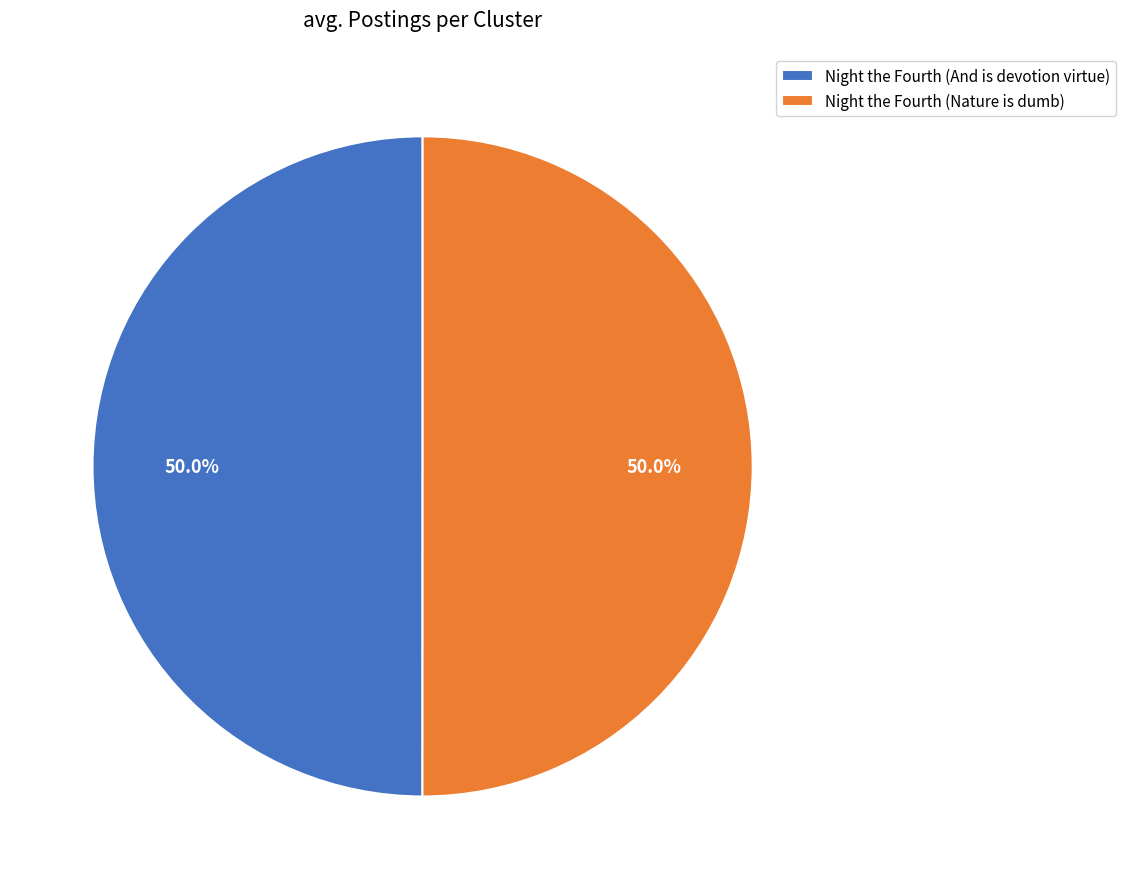

Approximately how many times larger is the value at Night the Fourth (And is devotion virtue) compared to Night the Fourth (Nature is dumb)?

1.0